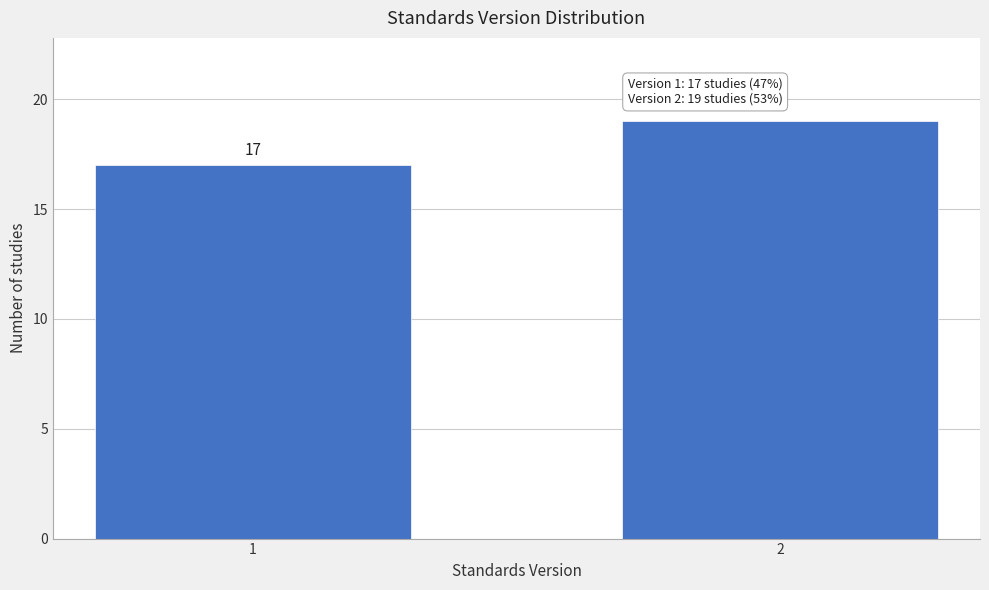

Reading left to right, extract all data points from this chart.

1=17	2=19